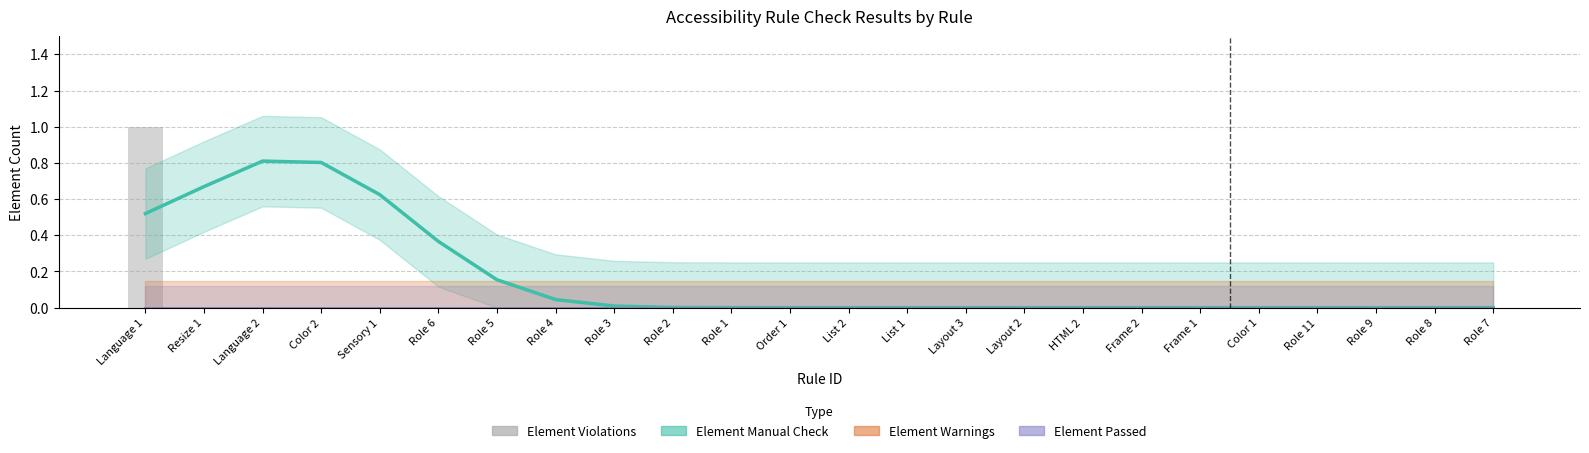

Is it true that the value at Language 1 is 1?

True